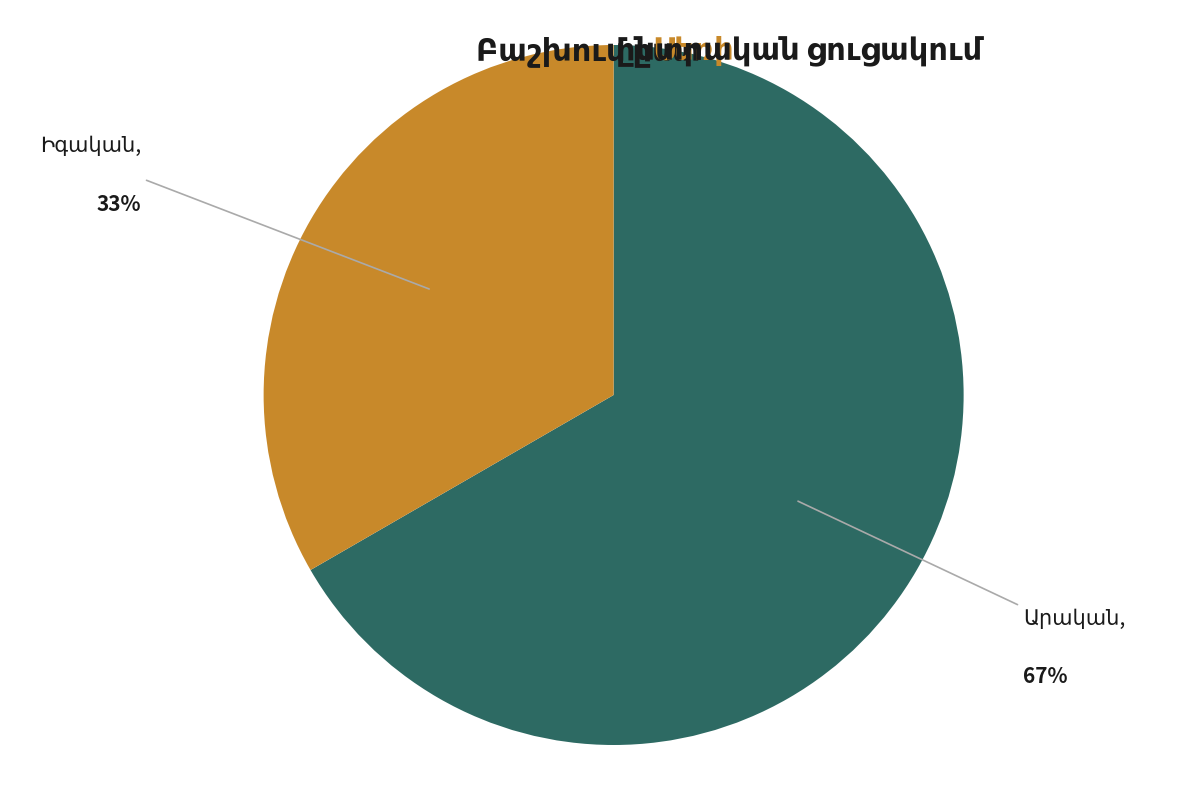

How many segments does this pie chart have?

2